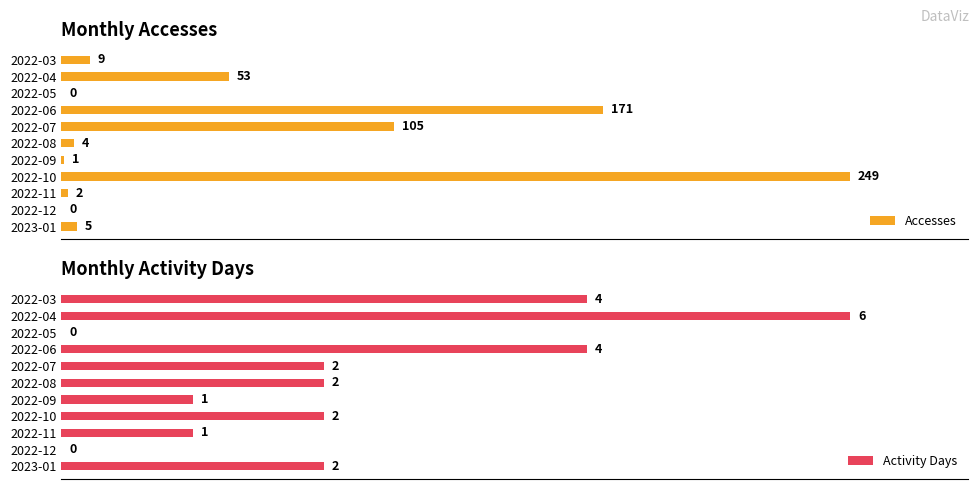

Where is Accesses nearest to the value 124?

2022-07